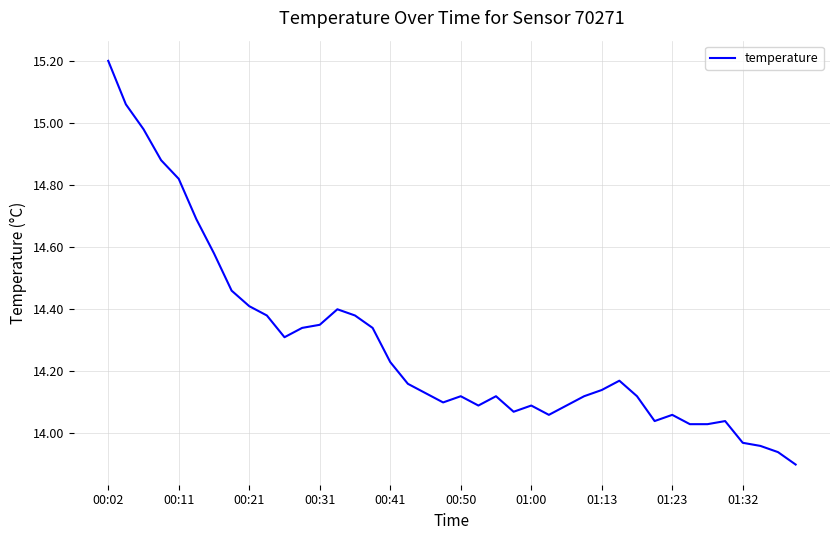

What is the maximum value shown in the chart?

15.2